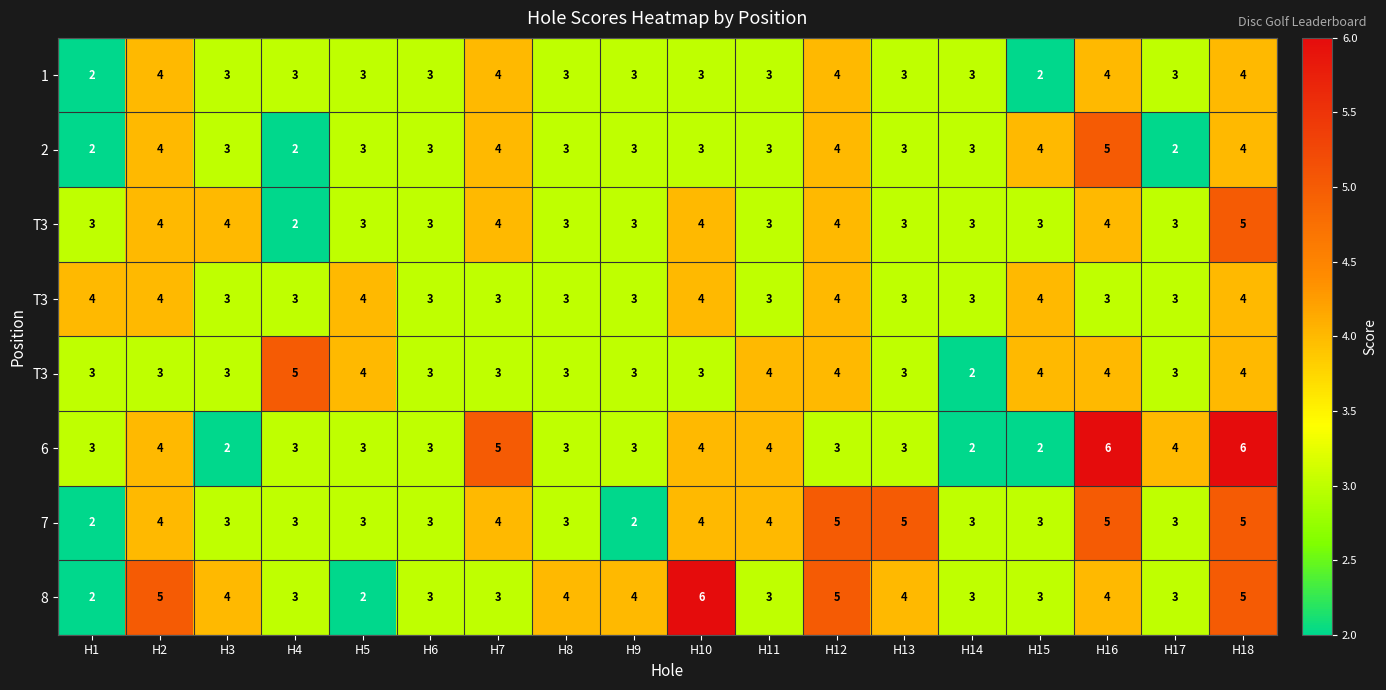

How many distinct data groups are displayed?

8